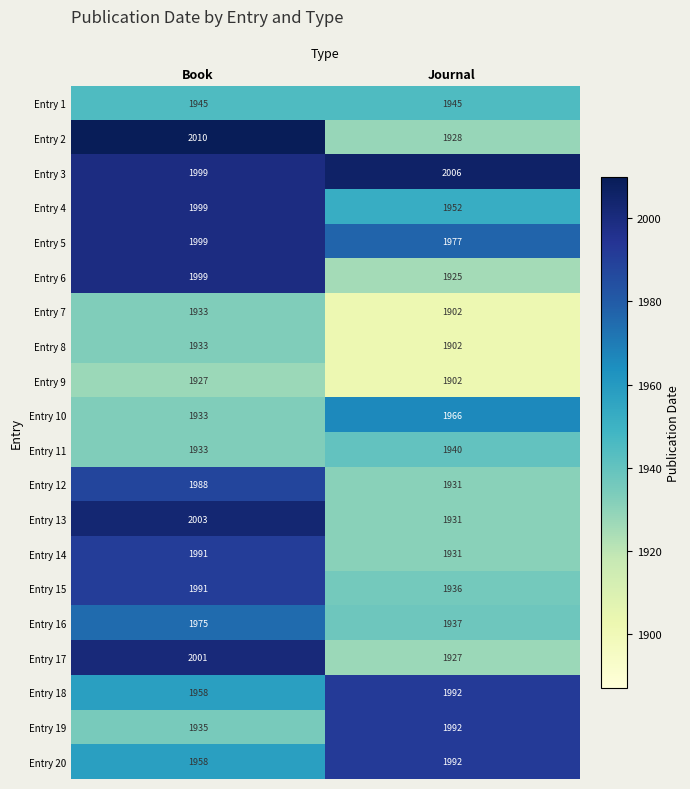

The Entry 3 series shows 2628 at Book. True or false?

False